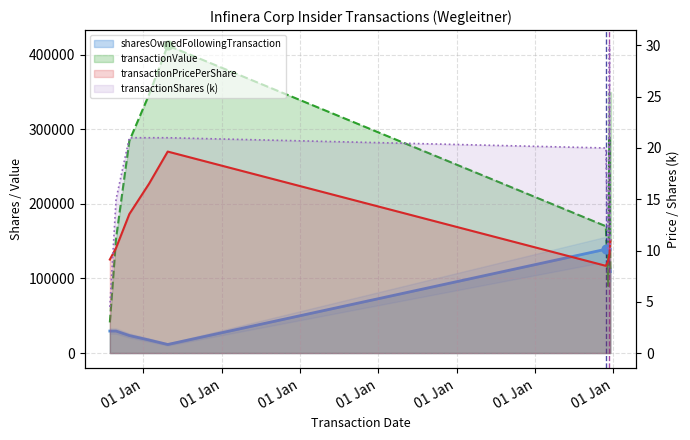

Which series contains the highest Y value?

transactionValue